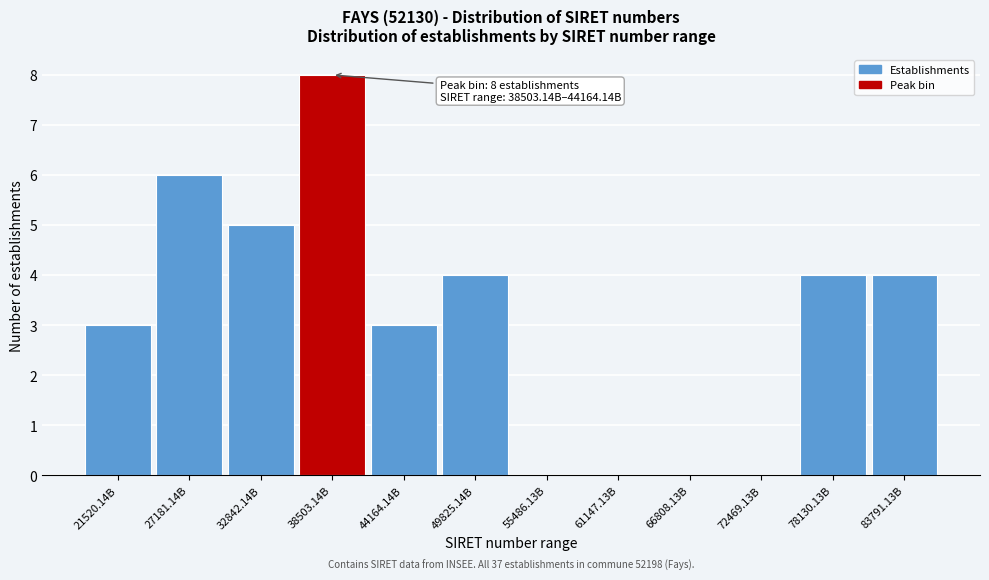

Reading right to left, what are all the values shown in this chart?

83791.13B=4	78130.13B=4	72469.13B=0	66808.13B=0	61147.13B=0	55486.13B=0	49825.14B=4	44164.14B=3	38503.14B=8	32842.14B=5	27181.14B=6	21520.14B=3